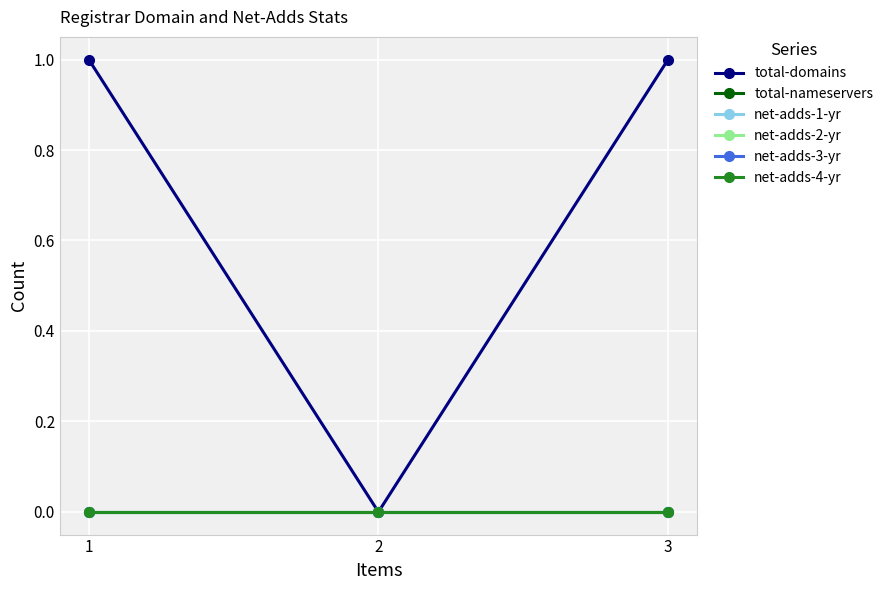

Does the chart have visible grid lines?

Yes